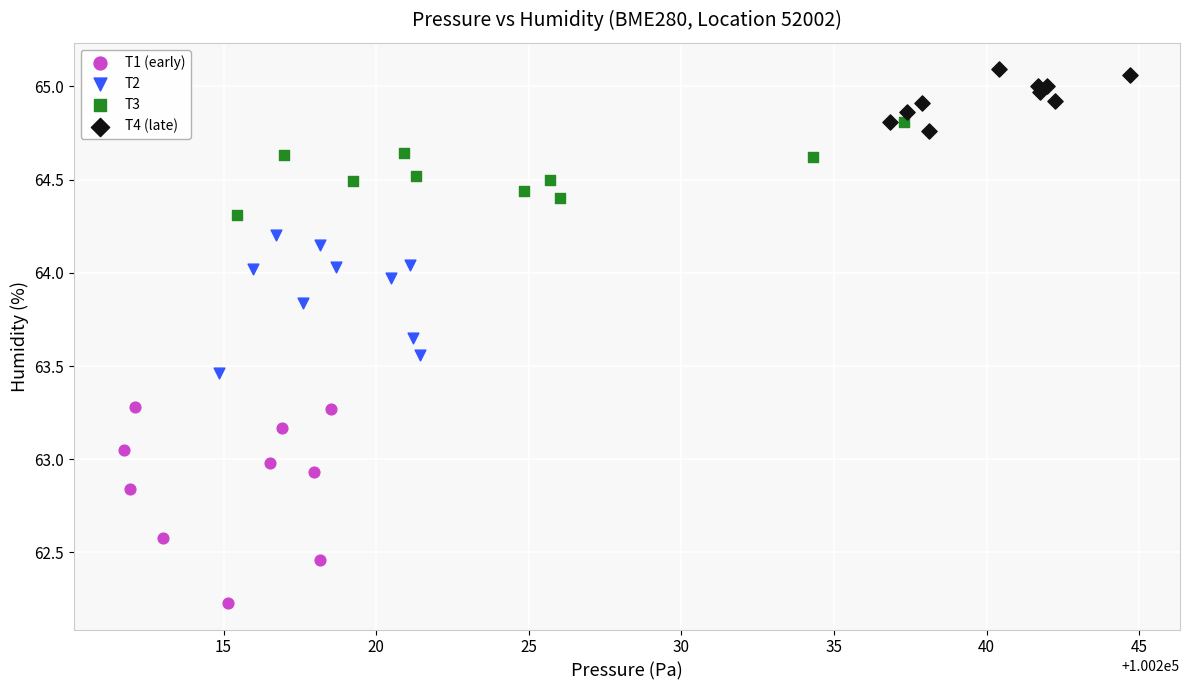

Which series has the largest Y range (max minus min)?

T1 (early)